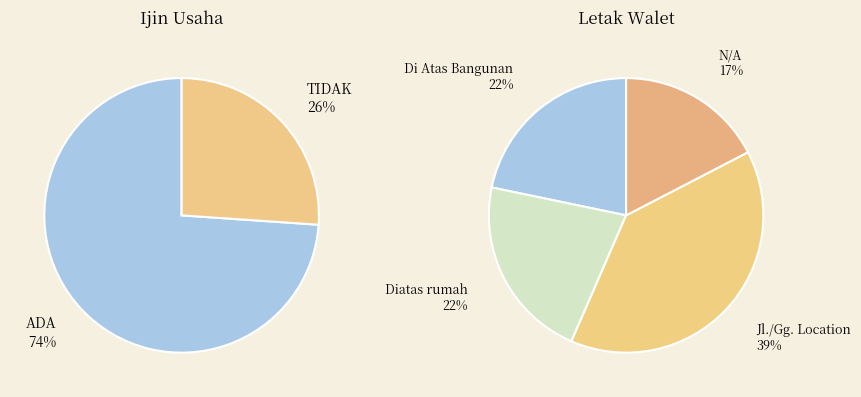

Does TIDAK represent more than half of the total?

No